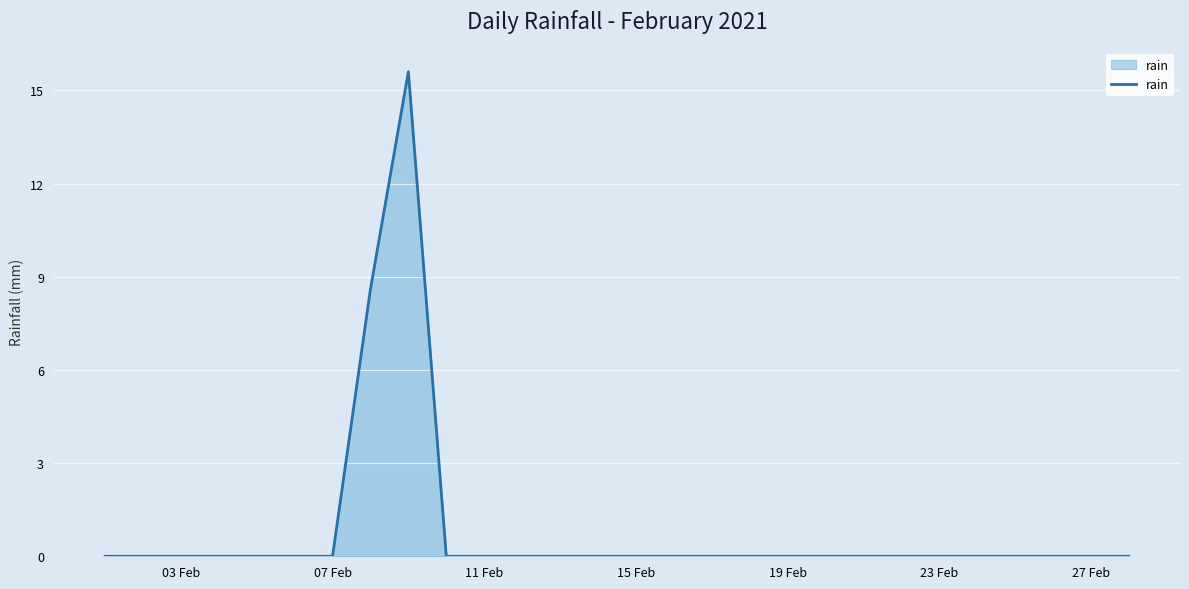

What is the greatest value displayed?

15.6